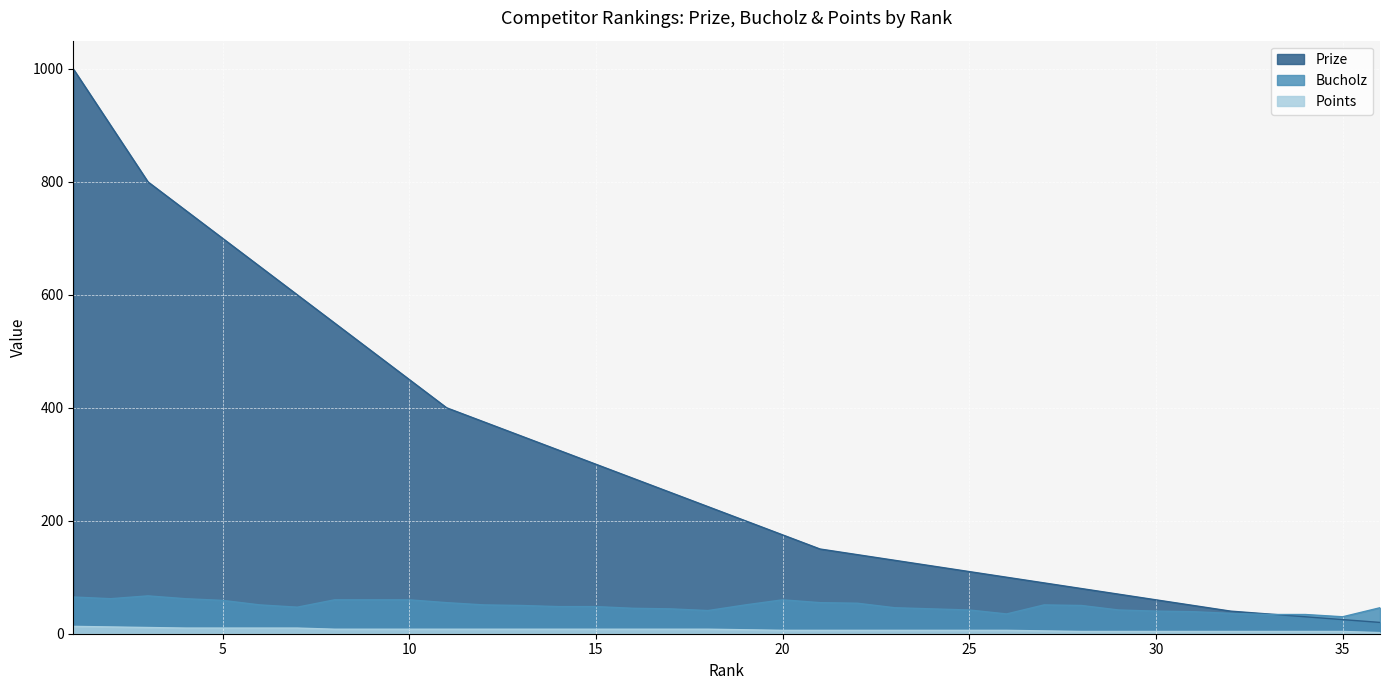

The Prize series shows 169 at 26. True or false?

False